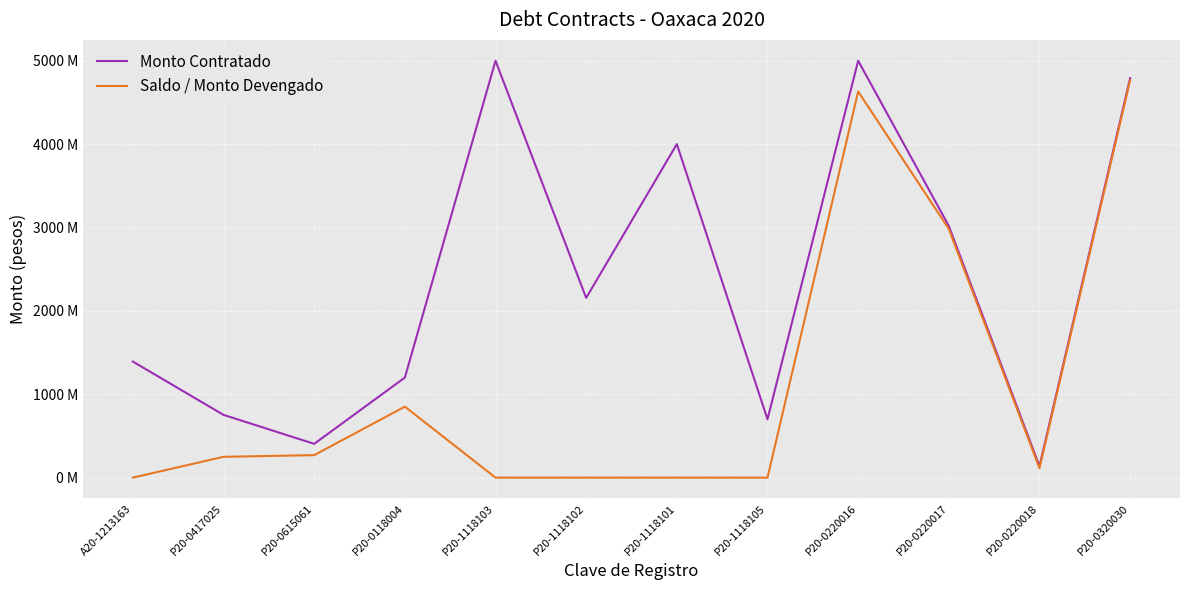

Does the chart have visible grid lines?

Yes